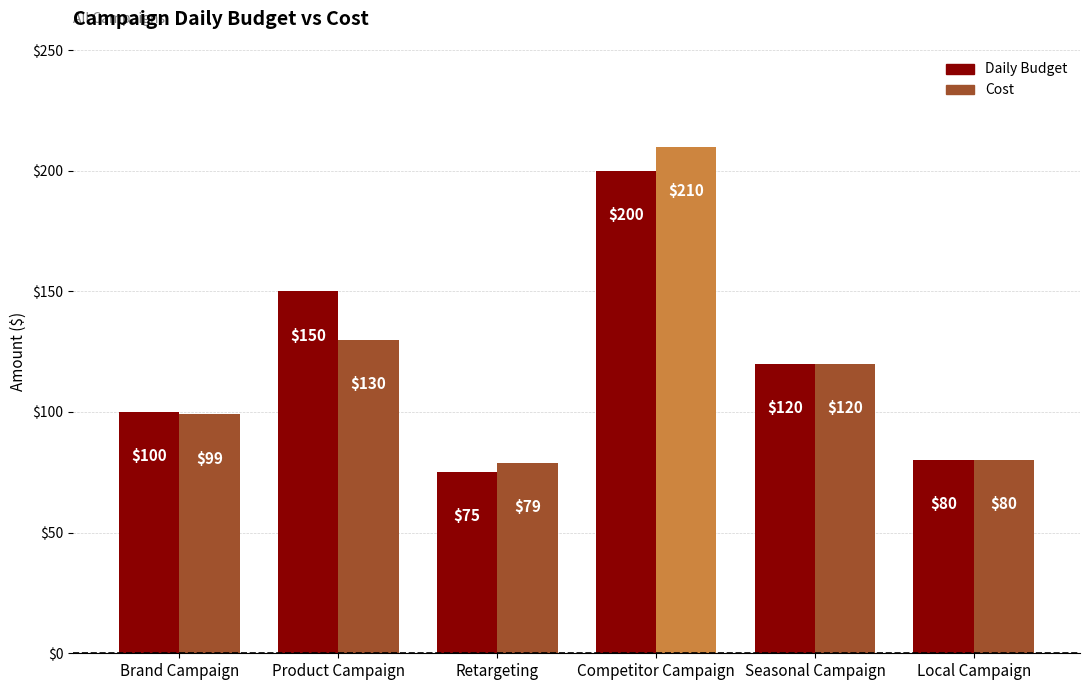

What is the spread (max minus min) of values at Retargeting?

4